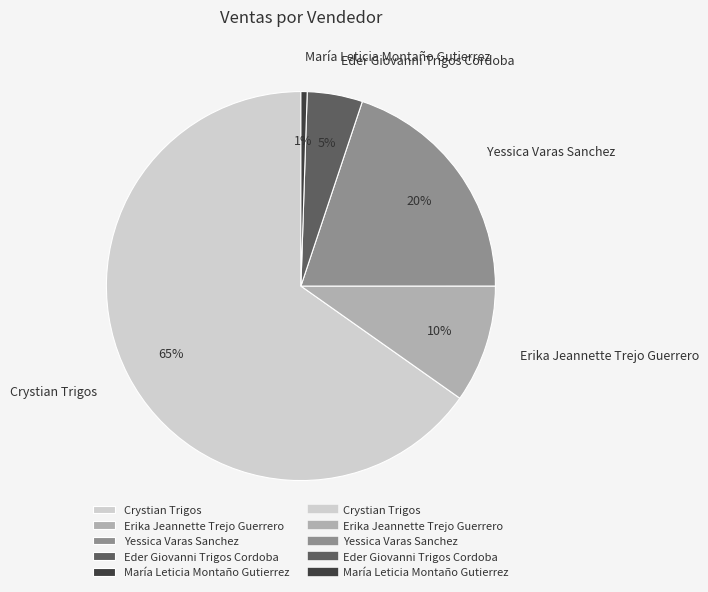

Is the sum of Erika Jeannette Trejo Guerrero and Crystian Trigos greater than half?

Yes